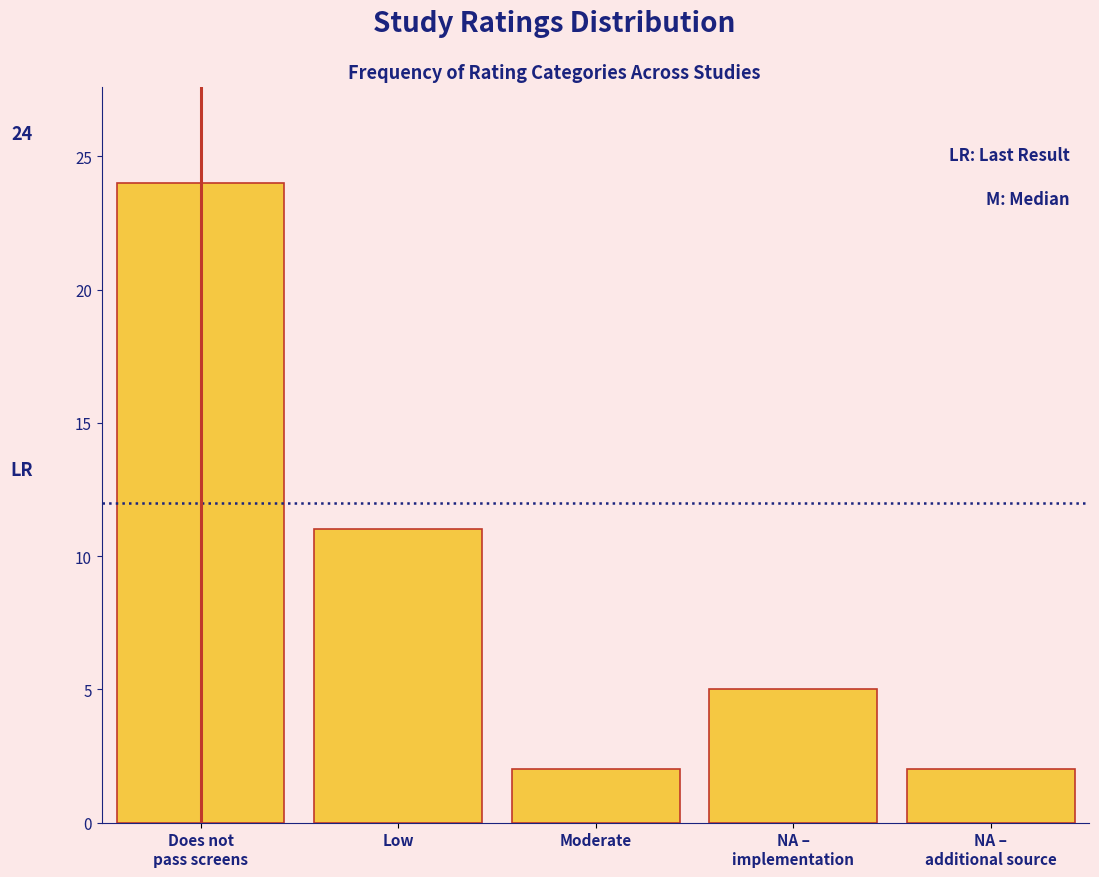

Reading right to left, what are all the values shown in this chart?

2	5	2	11	24